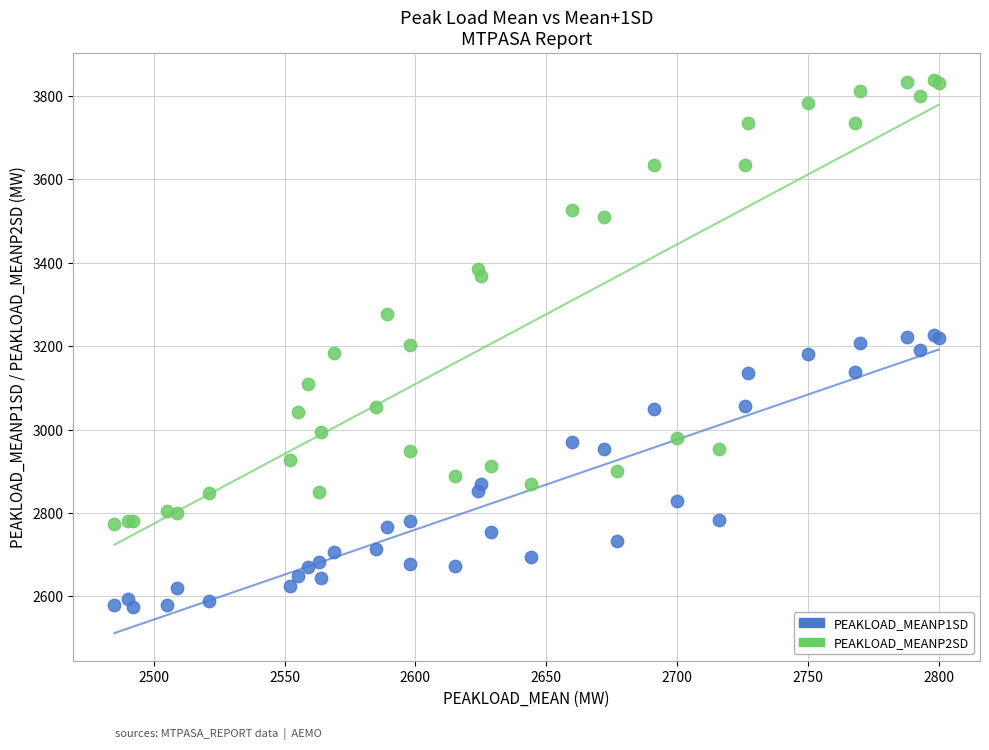

Which series has the largest Y range (max minus min)?

PEAKLOAD_MEANP2SD